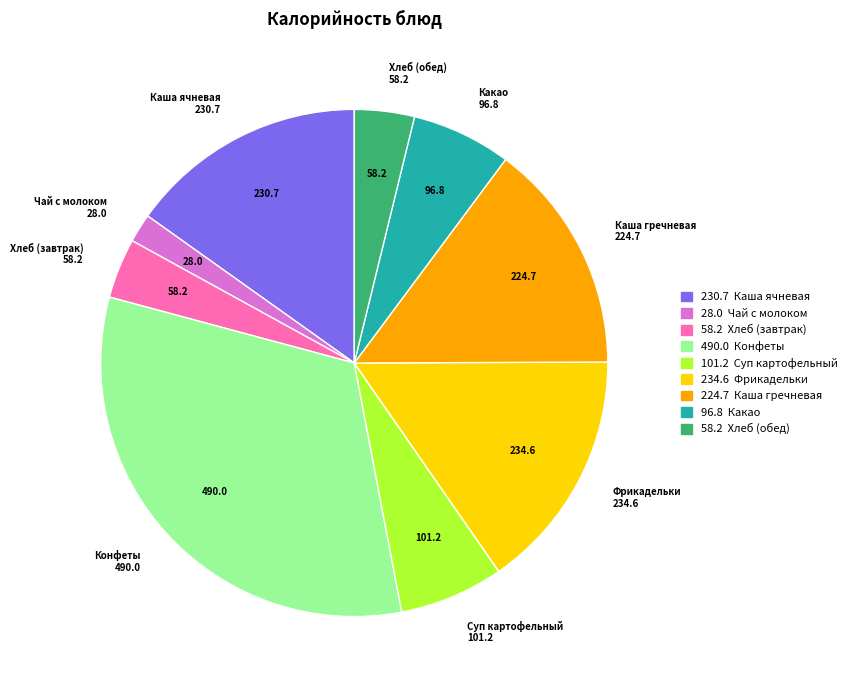

Is there any slice that represents more than half of the pie?

No